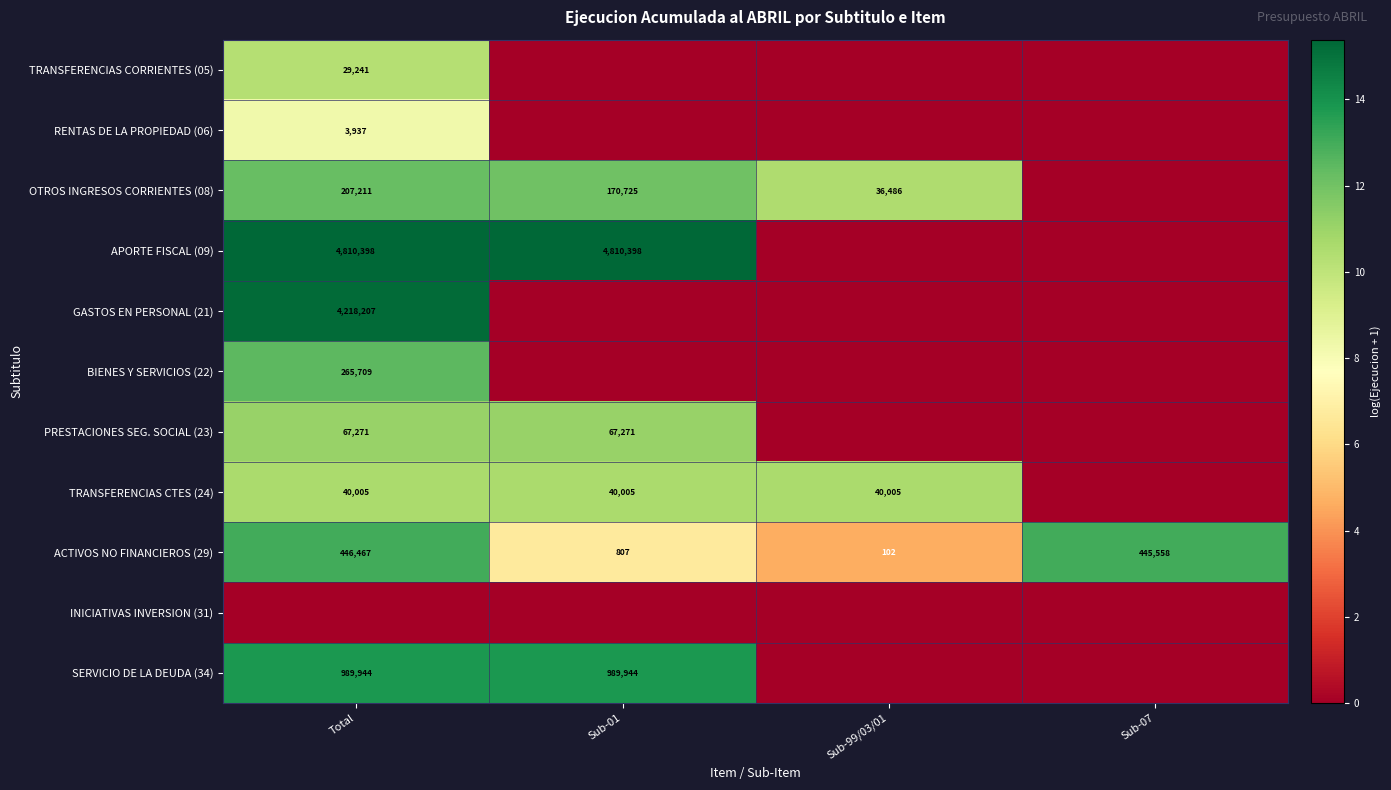

Which label corresponds to the largest value in the chart?

Total